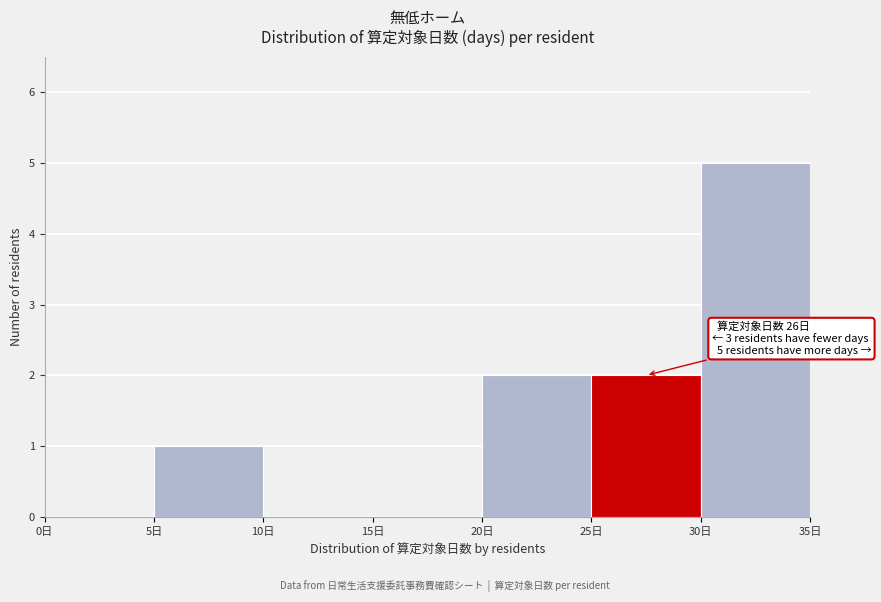

Which range on the x-axis has the tallest bar?

30 to 35